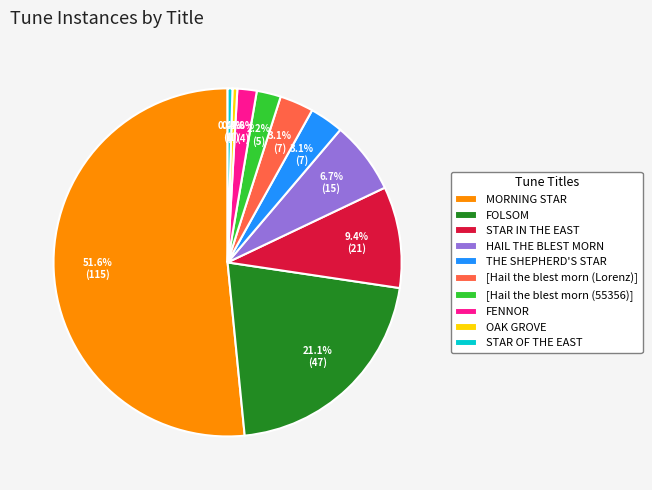

To the nearest percent, what is the difference between the largest and smallest slice percentages?

51%